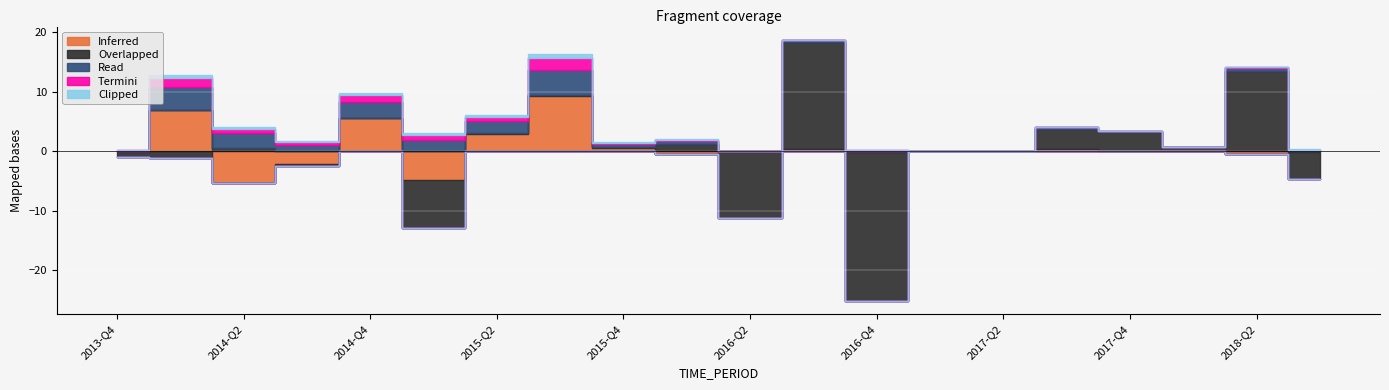

Which has a higher value, 2014-Q3 or 2014-Q4?

2014-Q4